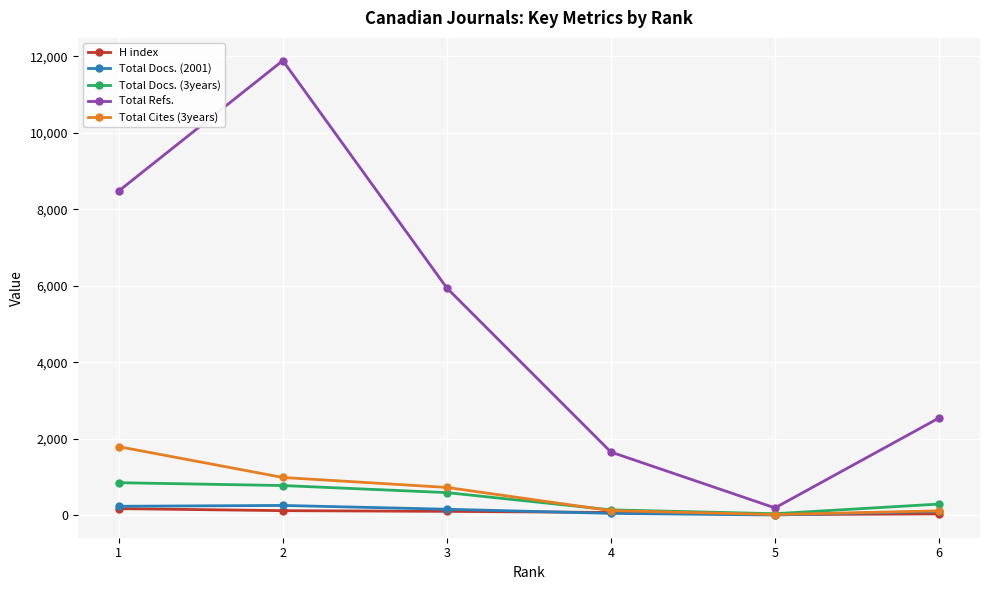

What is the approximate value of Total Docs. (2001) at 3?

153